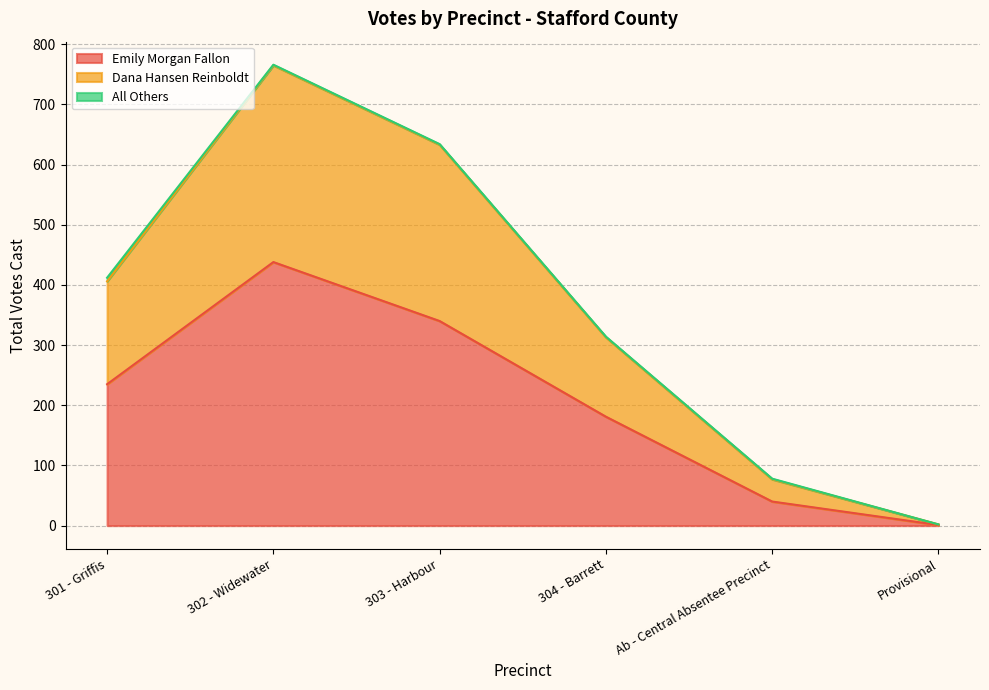

At which label does Dana Hansen Reinboldt reach its minimum?

Provisional